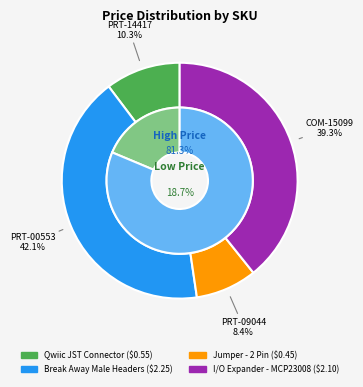

Rank the categories by value from highest to lowest.

PRT-00553, COM-15099, PRT-14417, PRT-09044